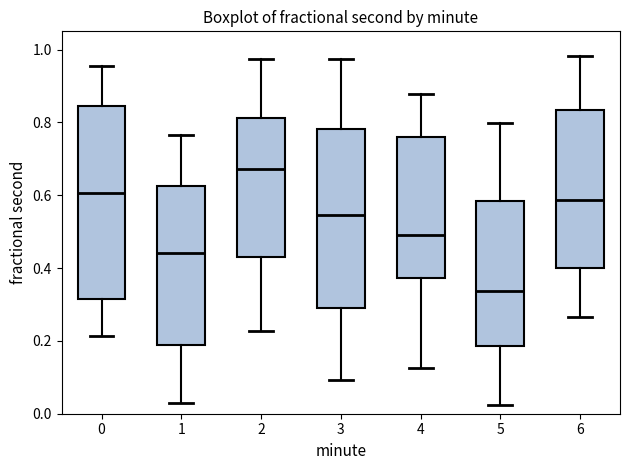

Where does the lower whisker of the box at x = 0 end on the y-axis? The values are not printed on the chart, so give them approximately, as read against the axis.

0.22